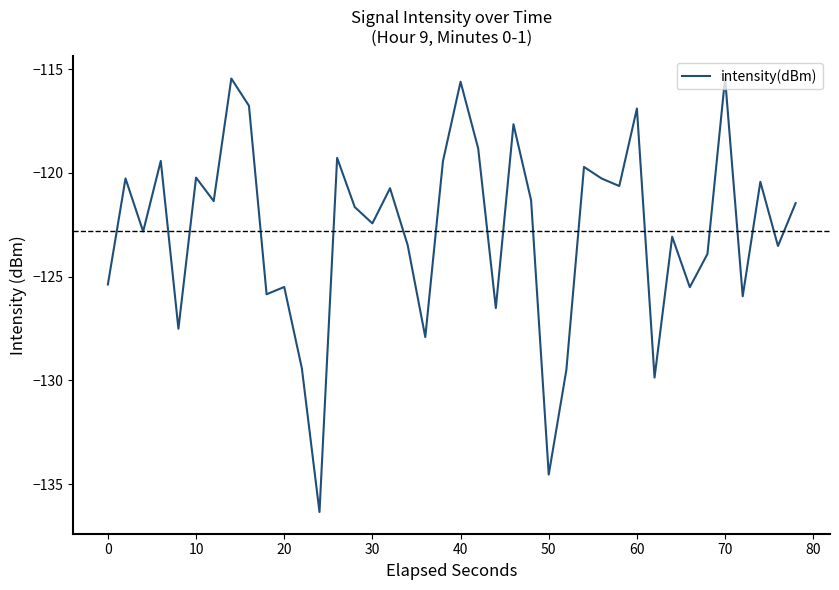

What is the difference between the maximum and minimum values?

20.9